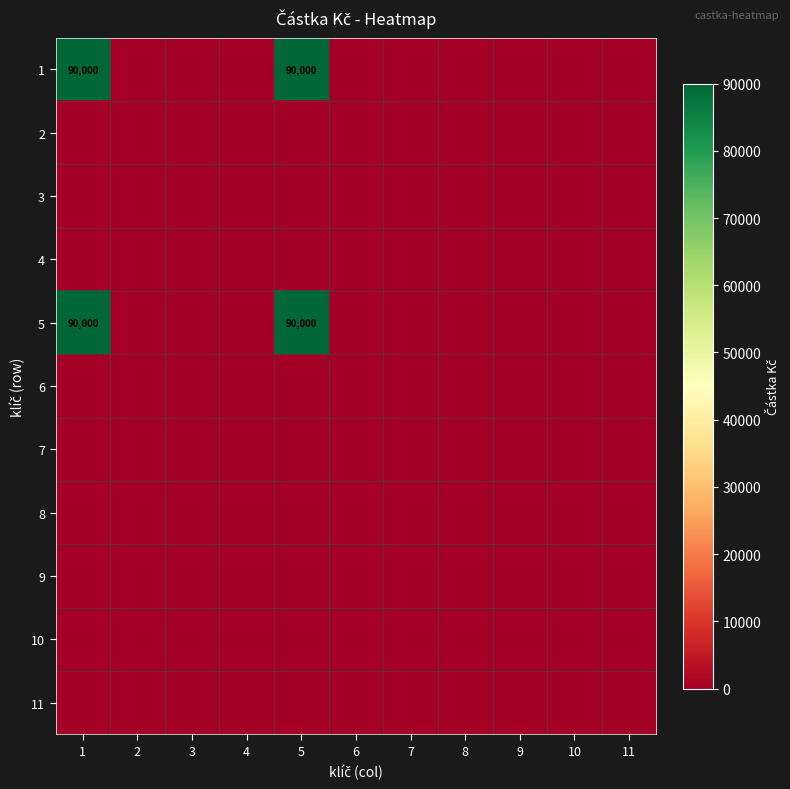

At how many categories does at least one series exceed 80913?

2